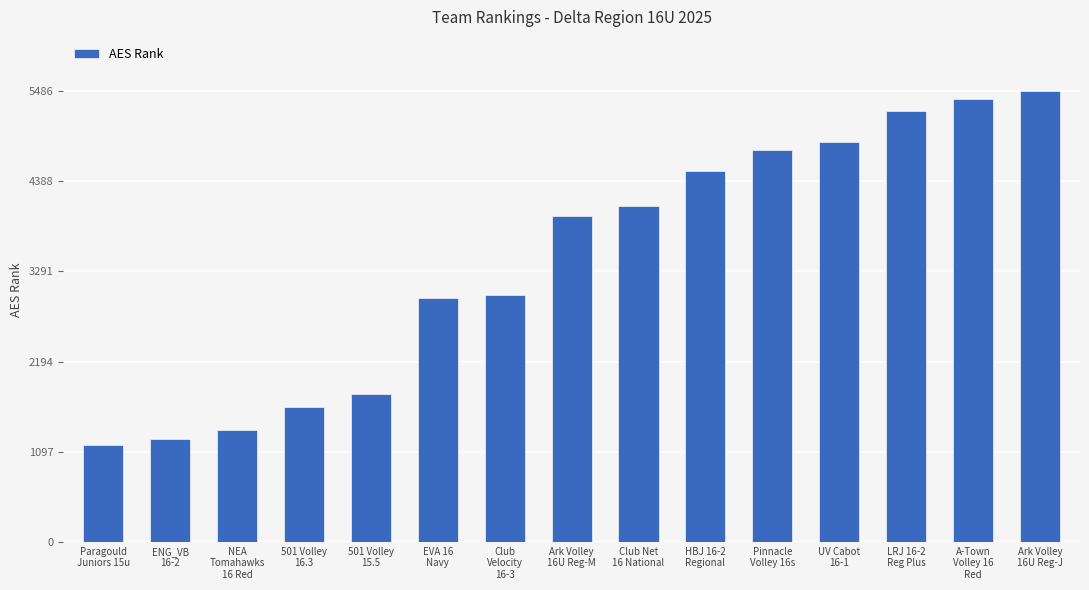

What is the difference between the values at NEA
Tomahawks
16 Red and Pinnacle
Volley 16s?

3405